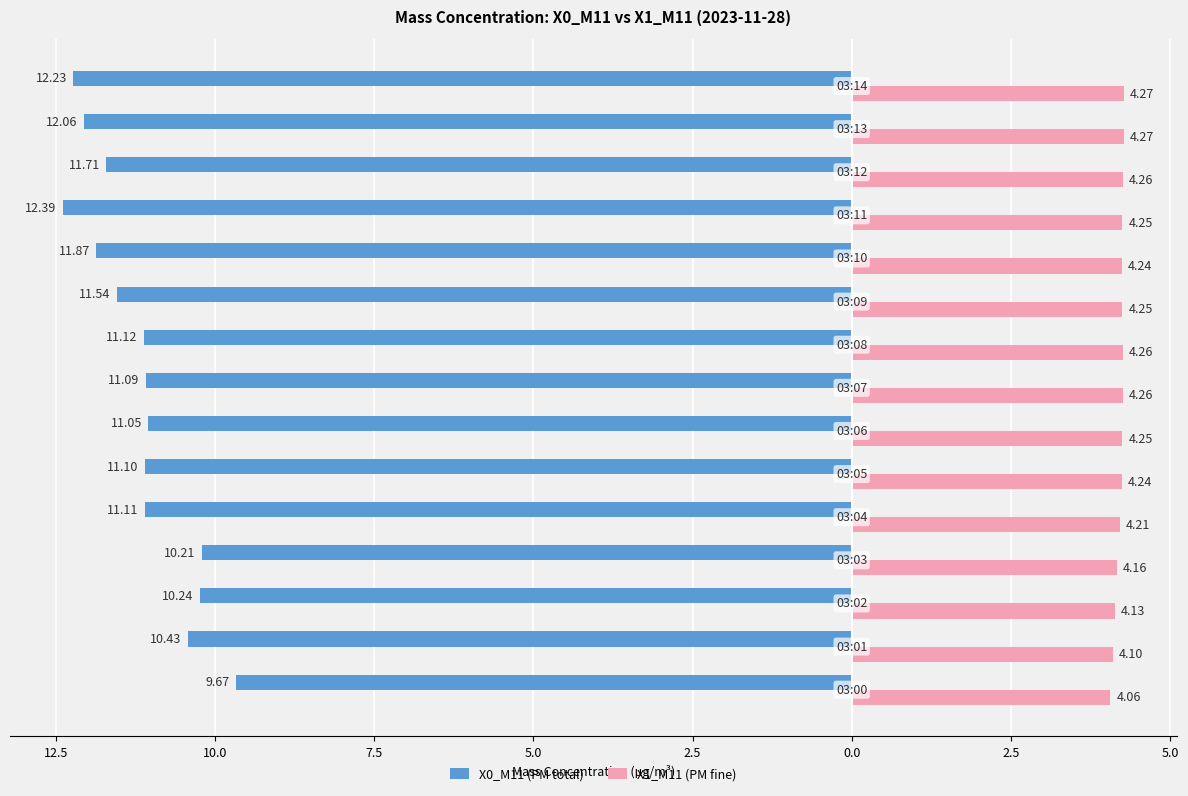

What is the minimum value for X1_M11 (PM fine)?

4.1